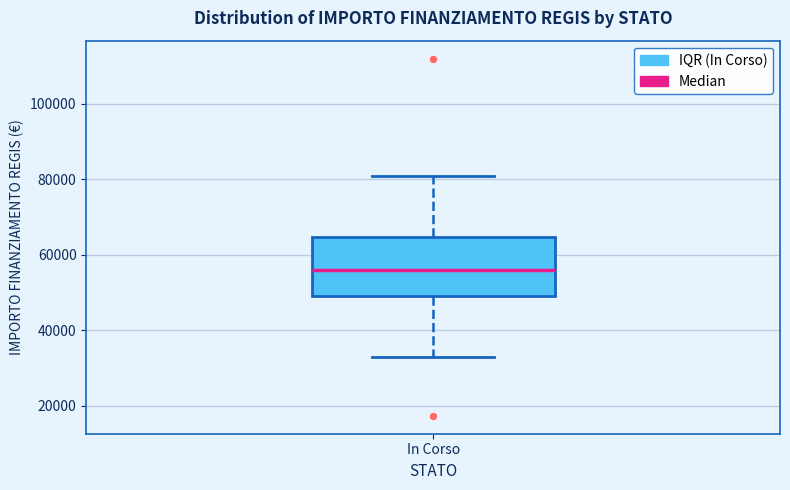

Transcribe this box plot: give where the median line is, the range the box spans, and where the two whiskers end, as read against the y-axis. The values are not printed on the chart, so give them approximately, as read against the axis.

median 56000, box 50000 to 64000, whiskers 32000 to 80000